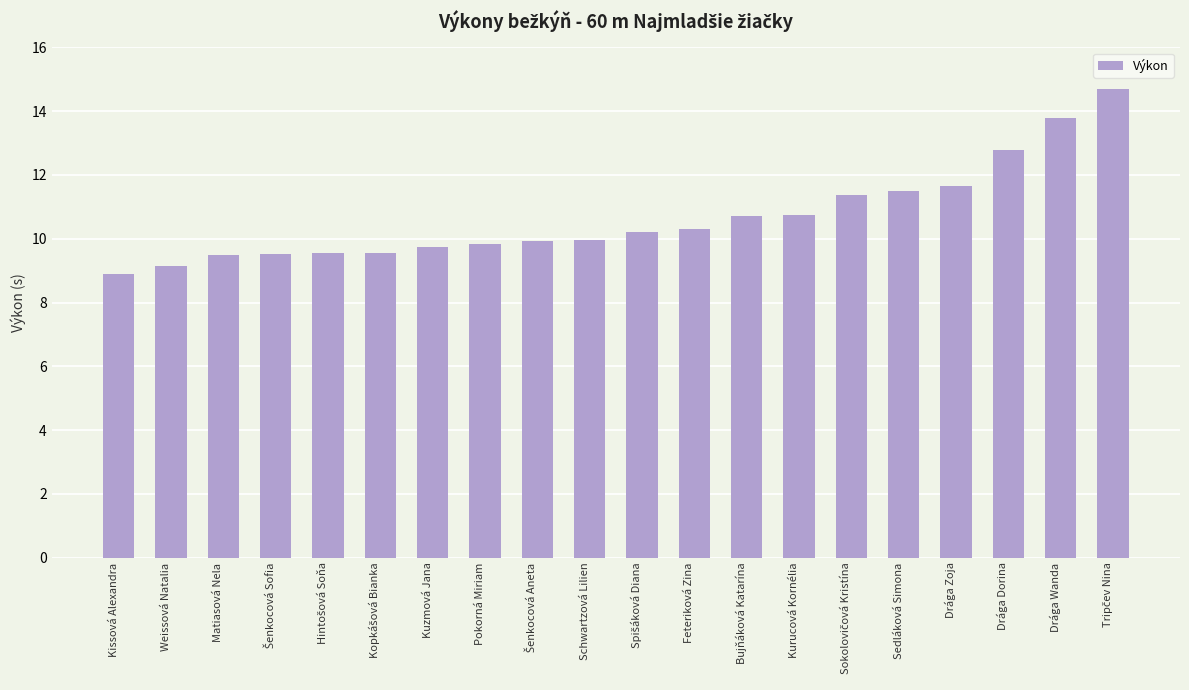

The chart shows a value of 9.2 at Weissová Natalia. True or false?

True